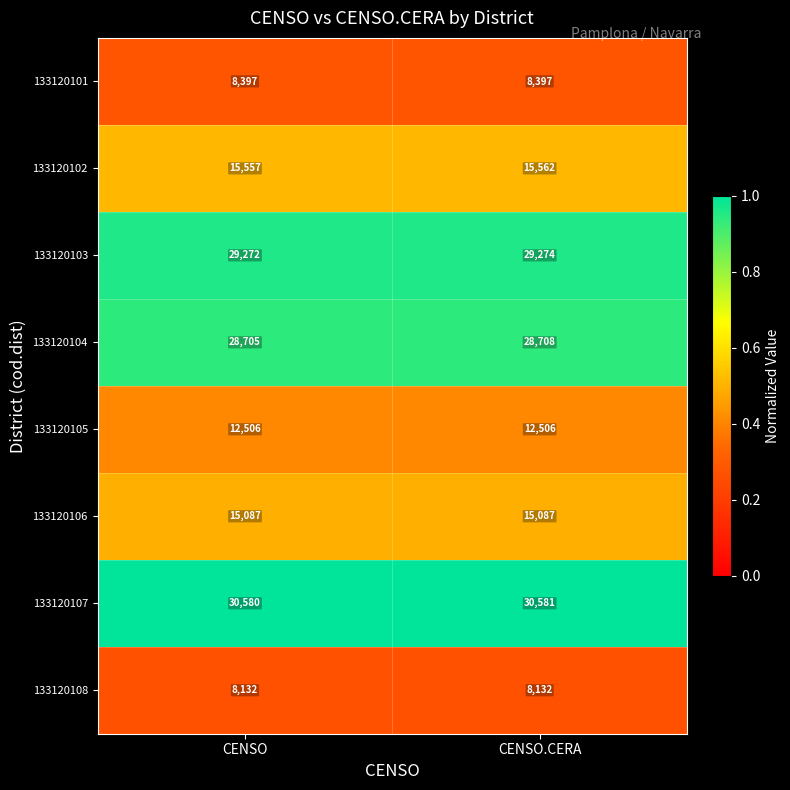

The 133120103 series shows 41278 at CENSO. True or false?

False